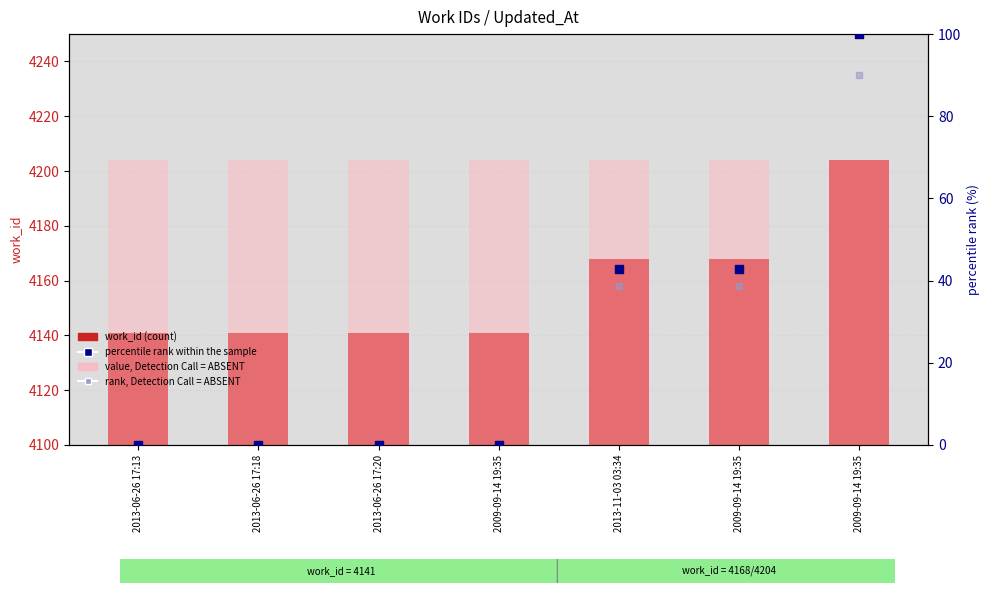

Is the value of percentile rank within the sample at 2013-11-03 03:34 greater than the value of value, Detection Call = ABSENT at 2009-09-14 19:35?

No